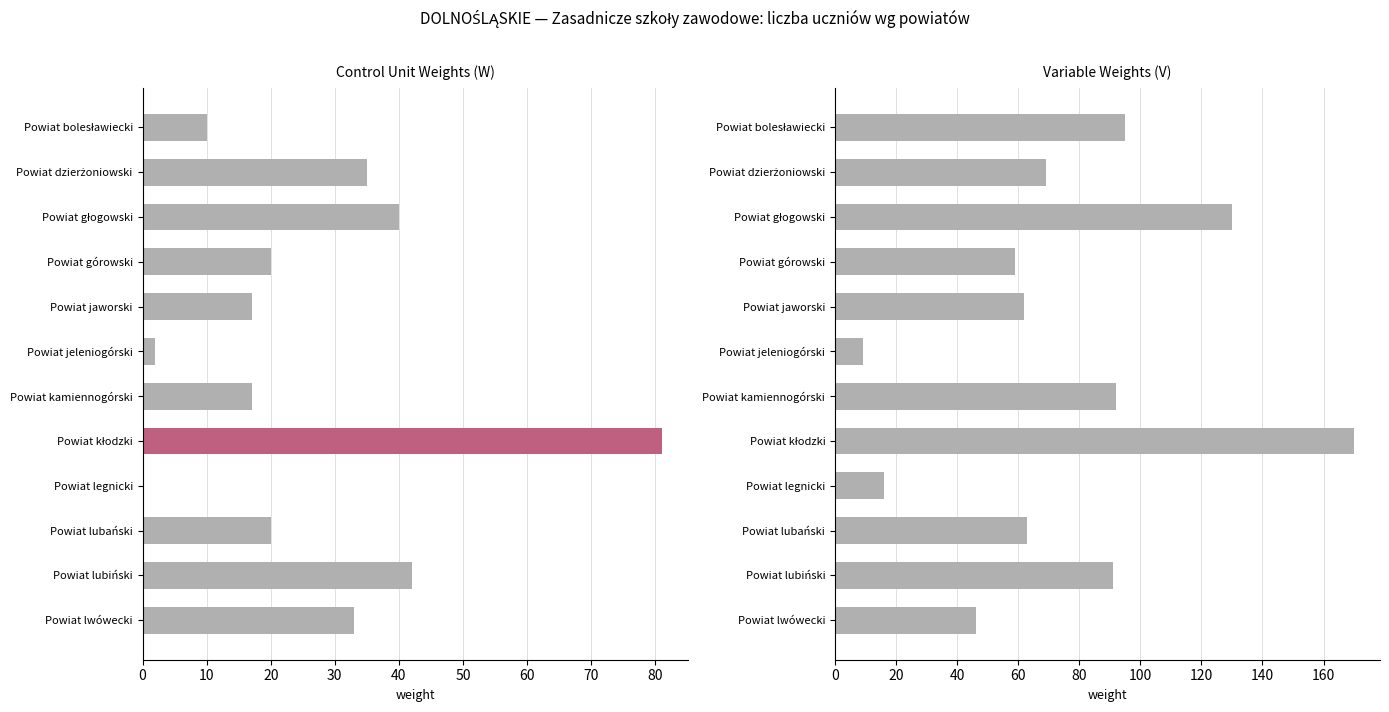

What is the difference between the maximum and minimum values in the ogółem (szkoły) series?

81